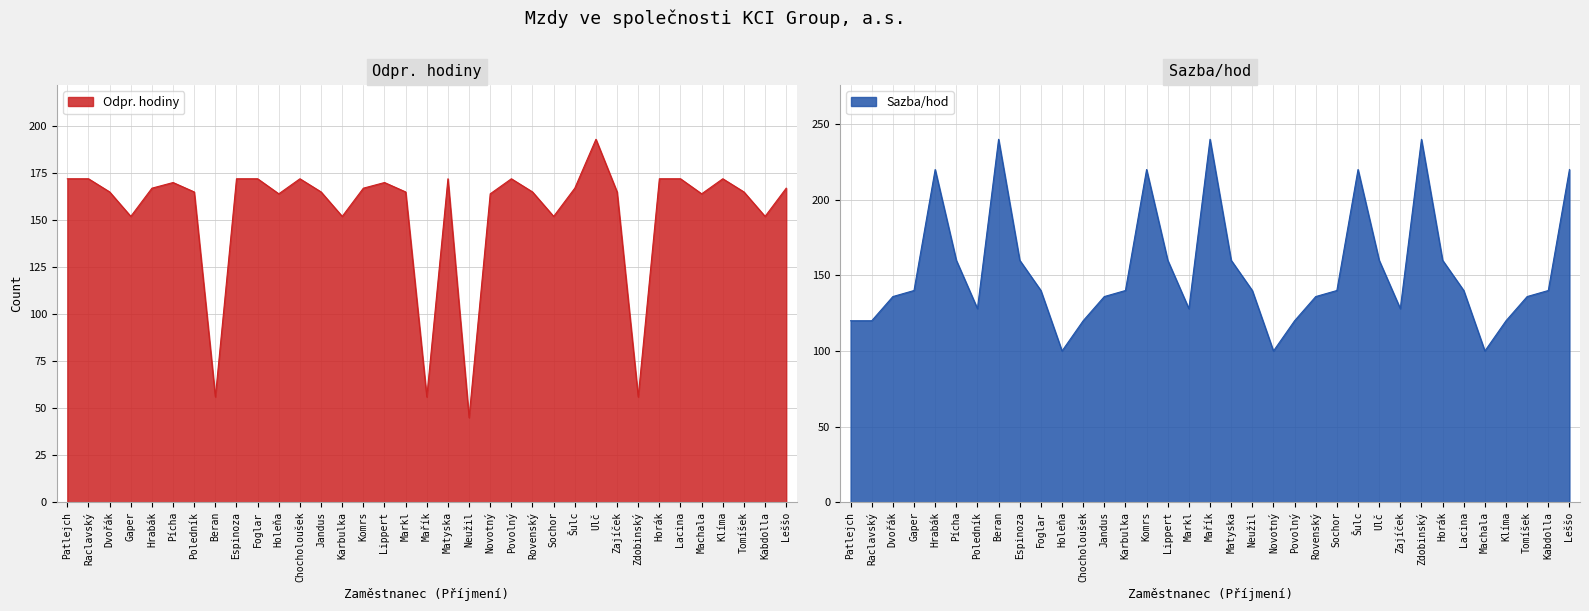

What is the sum of the Sazba/hod values at Mařík and Dvořák?

376